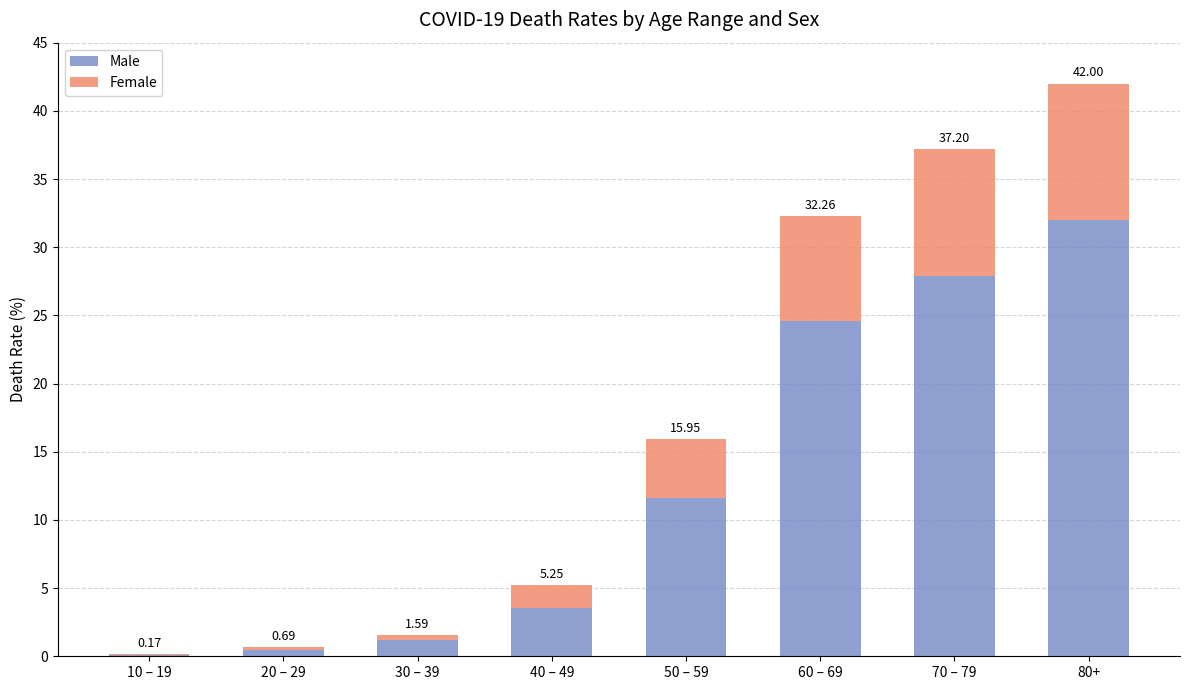

True or false: Female has a value of 7.7 at 60 – 69.

True